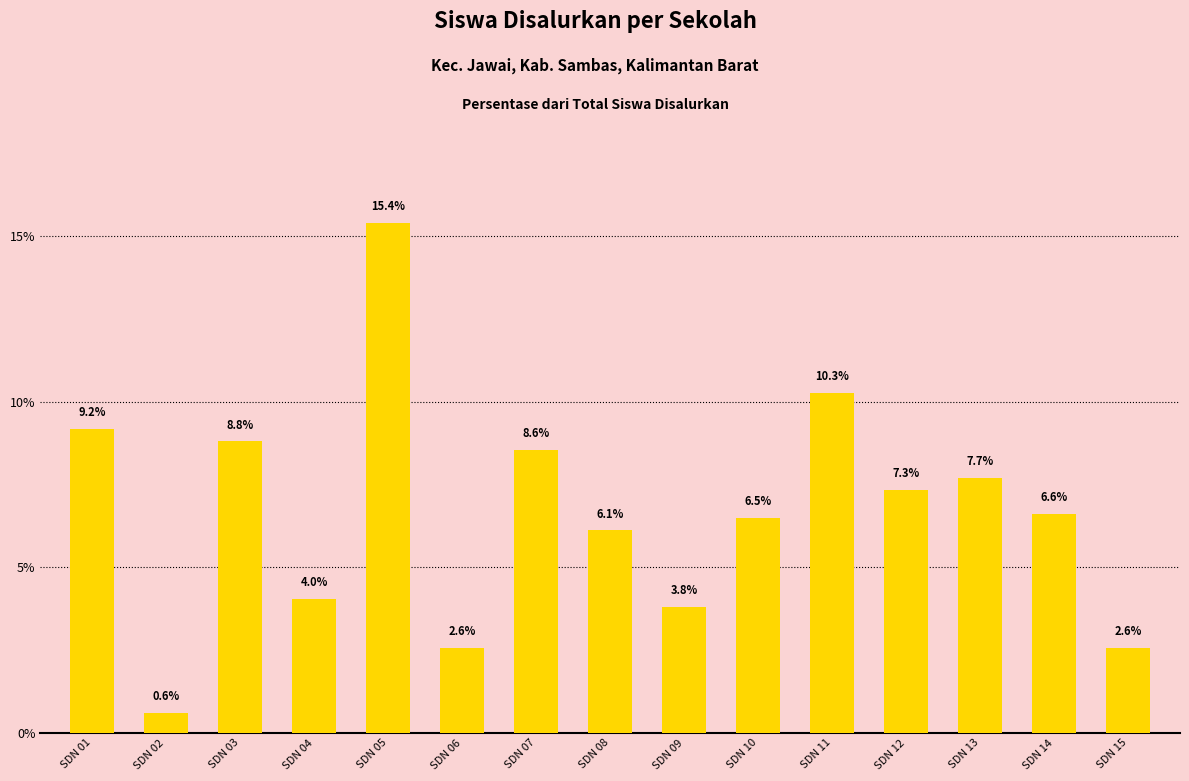

What is the difference between the second highest and minimum values?

9.7